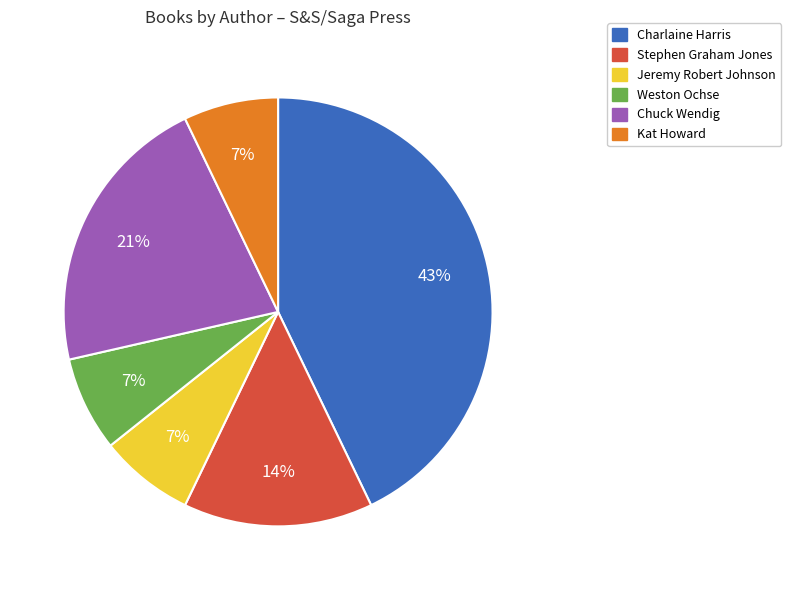

How many slices are in this pie chart?

6